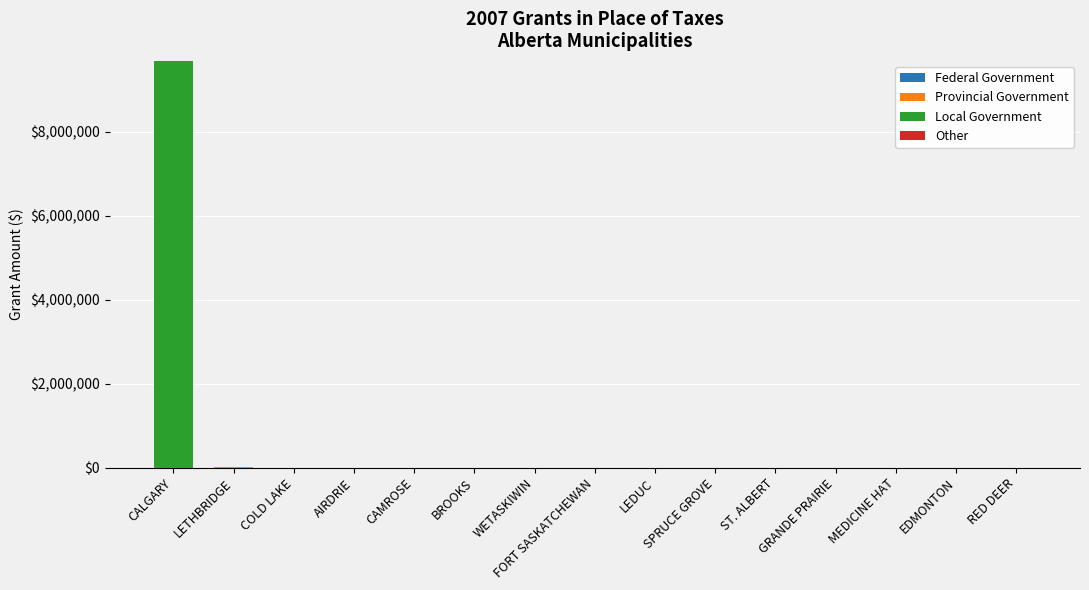

What is the label of the 3rd bar from the left?

COLD LAKE